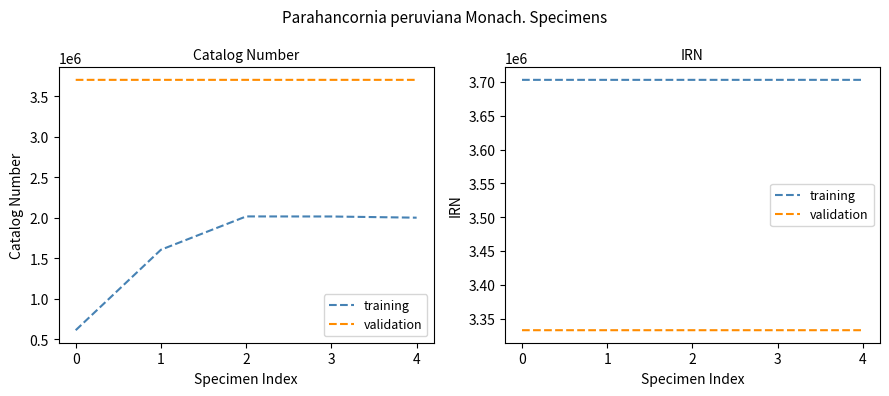

Count the number of data series in this chart.

2